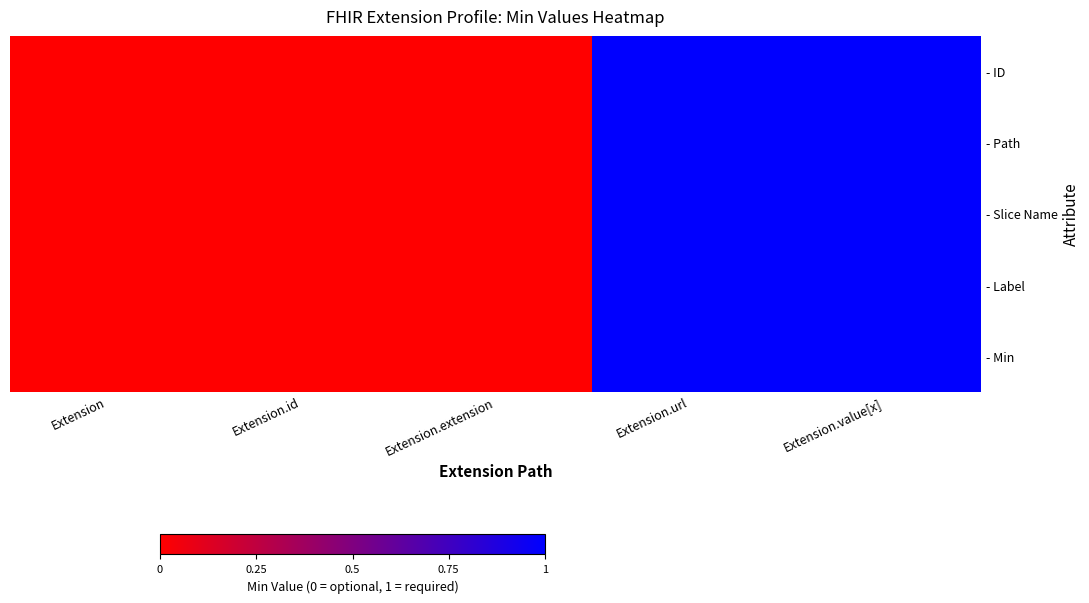

Rank the series at Extension.url from highest to lowest value.

- ID, - Path, - Slice Name, - Label, - Min